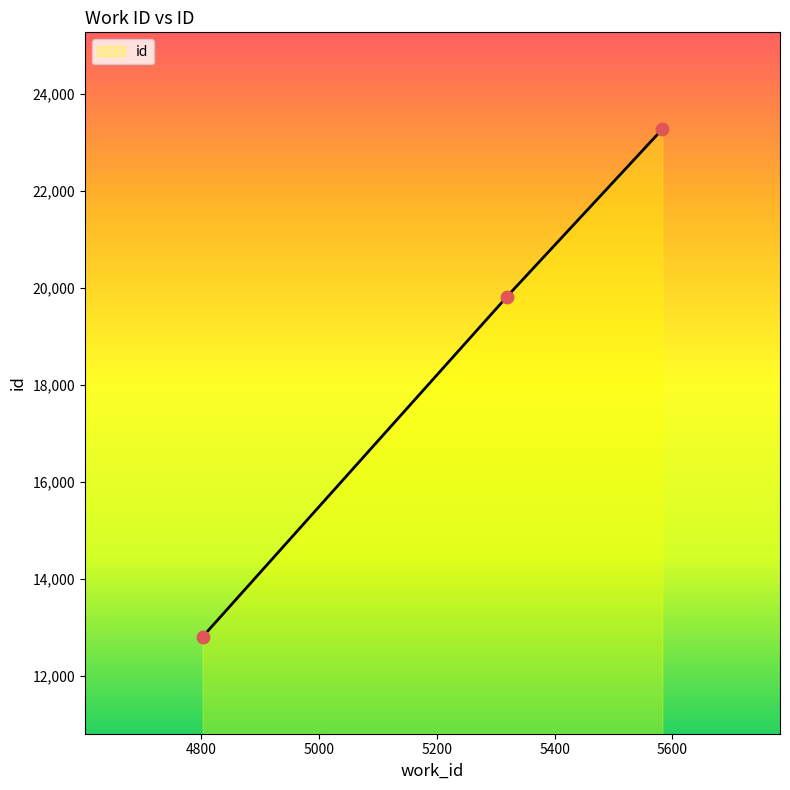

What is the ratio of the value at 5319 to the value at 5583?

0.9